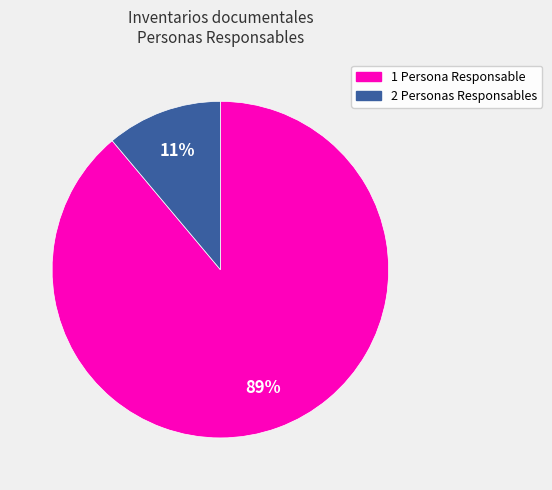

To the nearest percent, what is the average slice percentage?

50%